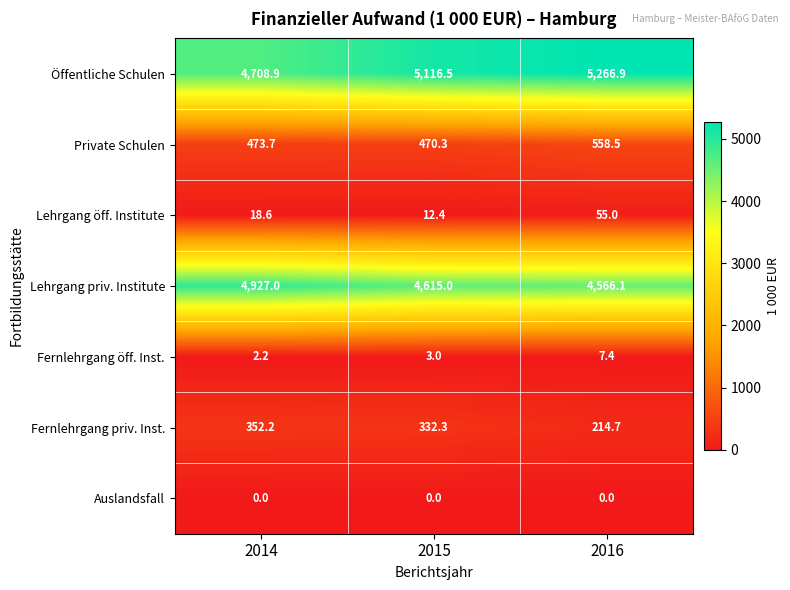

Reading left to right, extract all data points from this chart.

Öffentliche Schulen: 2014=4708.9	2015=5116.5	2016=5266.9
Private Schulen: 2014=473.7	2015=470.3	2016=558.5
Lehrgang öff. Institute: 2014=18.6	2015=12.4	2016=55.0
Lehrgang priv. Institute: 2014=4927.0	2015=4615.0	2016=4566.1
Fernlehrgang öff. Inst.: 2014=2.2	2015=3.0	2016=7.4
Fernlehrgang priv. Inst.: 2014=352.2	2015=332.3	2016=214.7
Auslandsfall: 2014=0.0	2015=0.0	2016=0.0